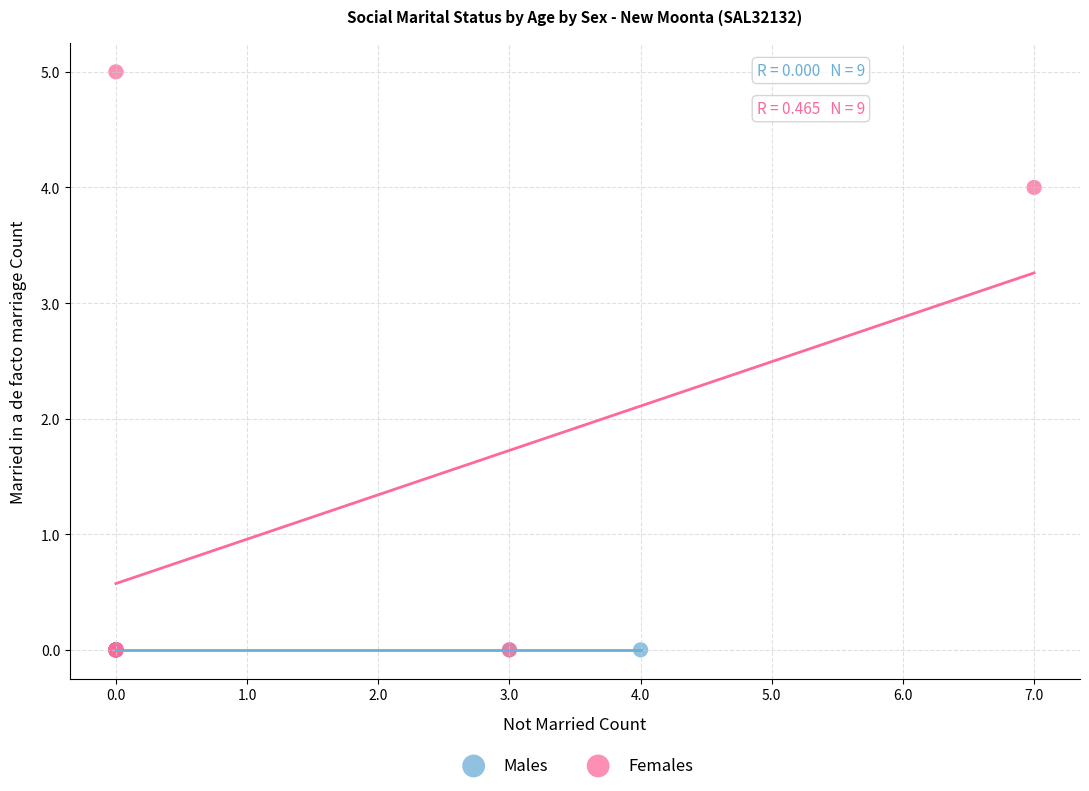

Which series contains the highest Y value?

Females